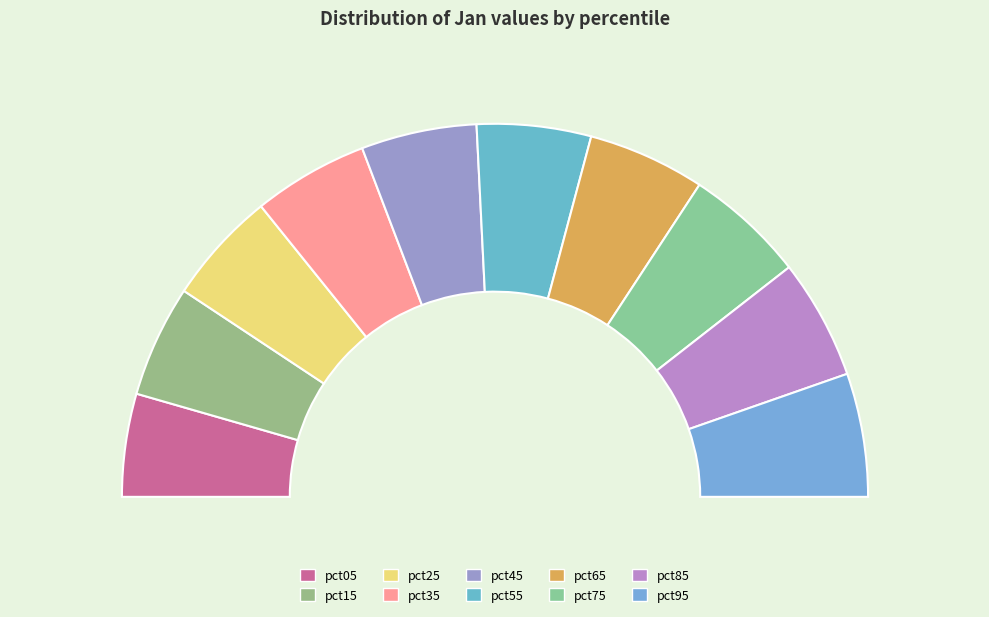

Is it true that pct15 is 10% of the pie?

True